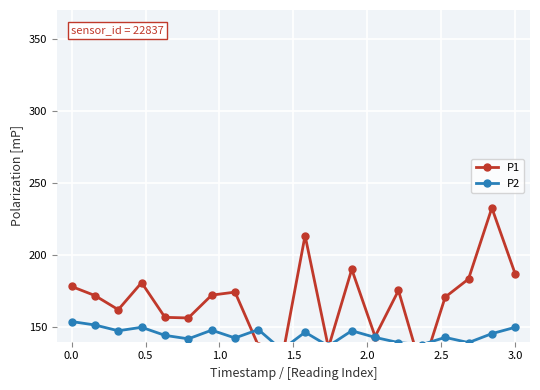

What is the difference between the second highest and second lowest values in the P1 series?

86.5